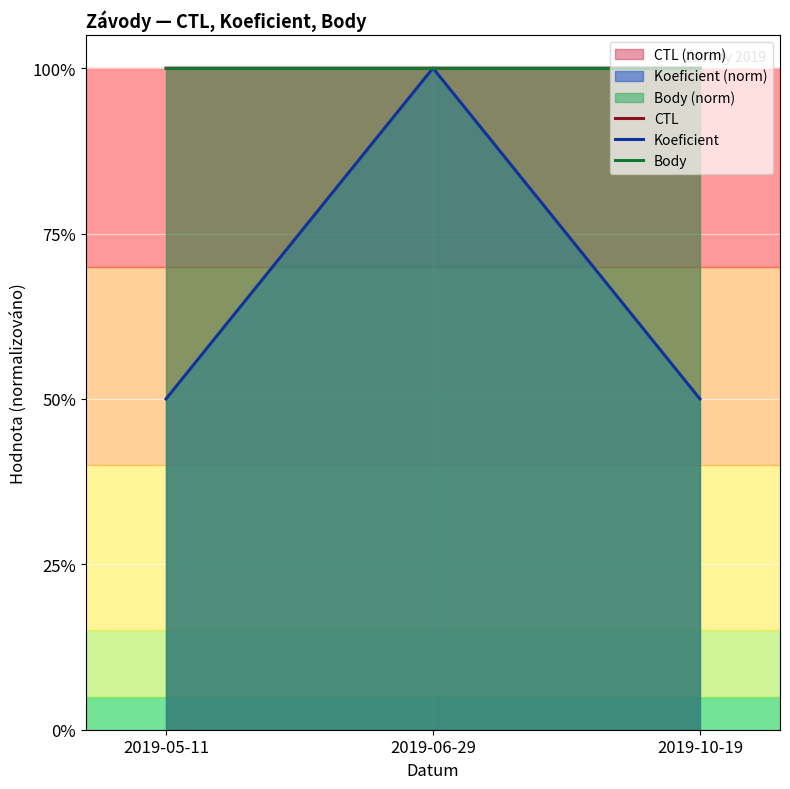

Is it true that Body equals 1.0 at 2019-06-29?

True